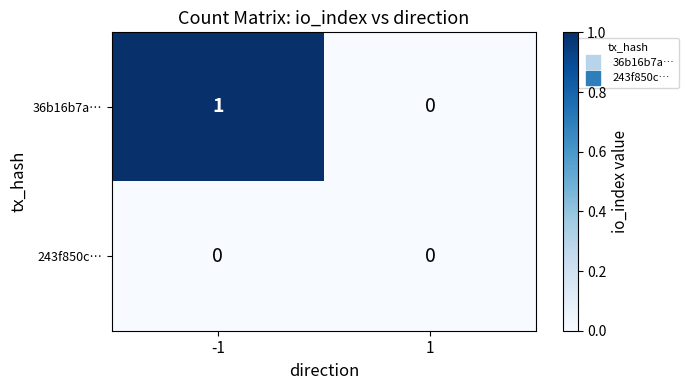

List the series in order of their overall mean, lowest first.

243f850c…, 36b16b7a…